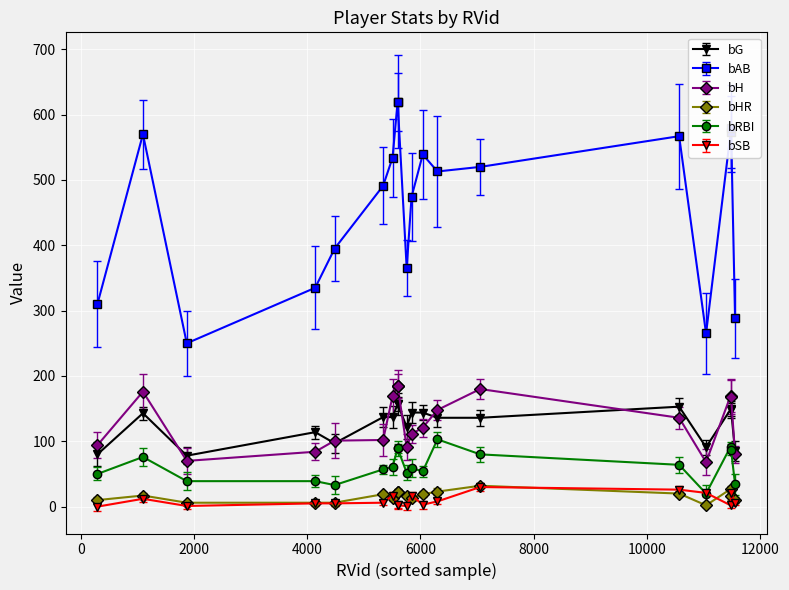

How many lines are shown in the chart?

6